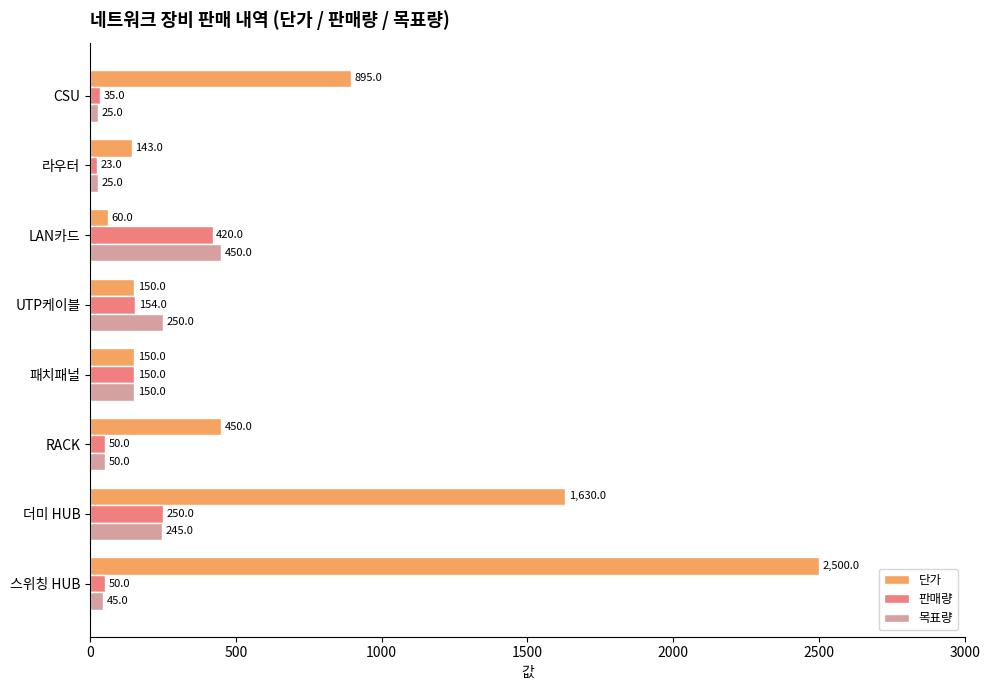

Which series has the widest spread of values?

단가